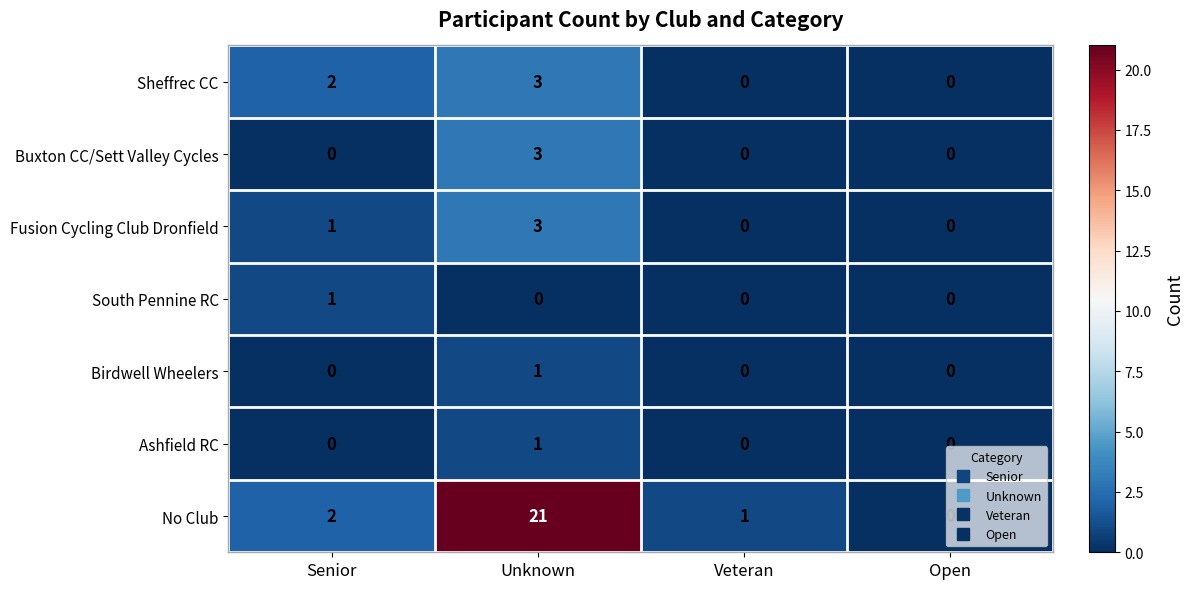

Which series has the widest spread of values?

No Club